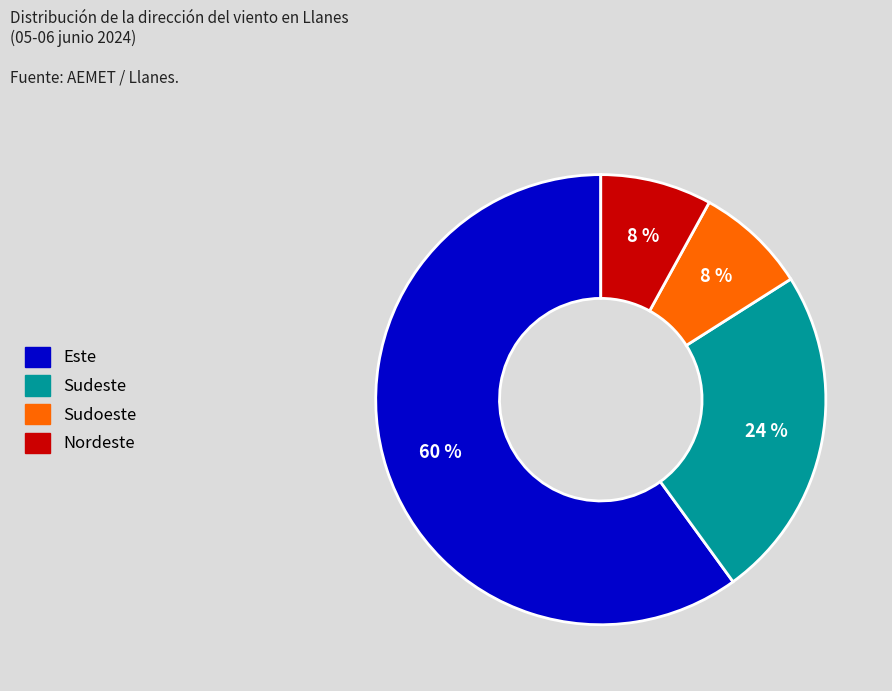

To the nearest percent, what percentage of the pie is Este?

60%